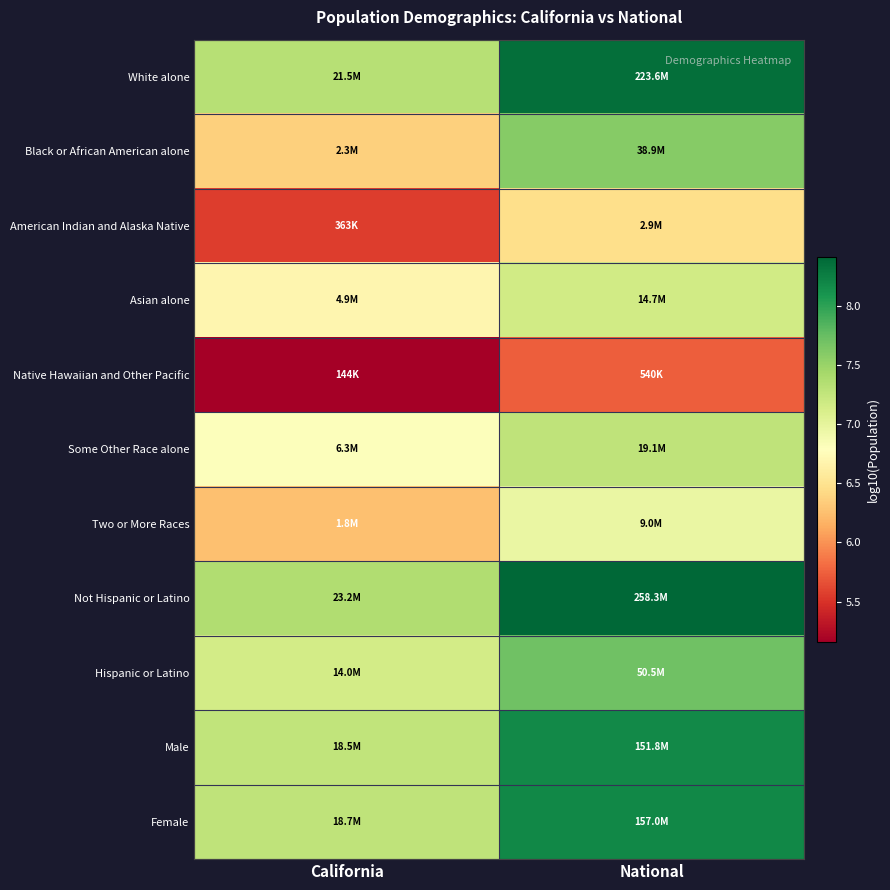

Rank the series at California from lowest to highest value.

Native Hawaiian and Other Pacific, American Indian and Alaska Native, Two or More Races, Black or African American alone, Asian alone, Some Other Race alone, Hispanic or Latino, Male, Female, White alone, Not Hispanic or Latino